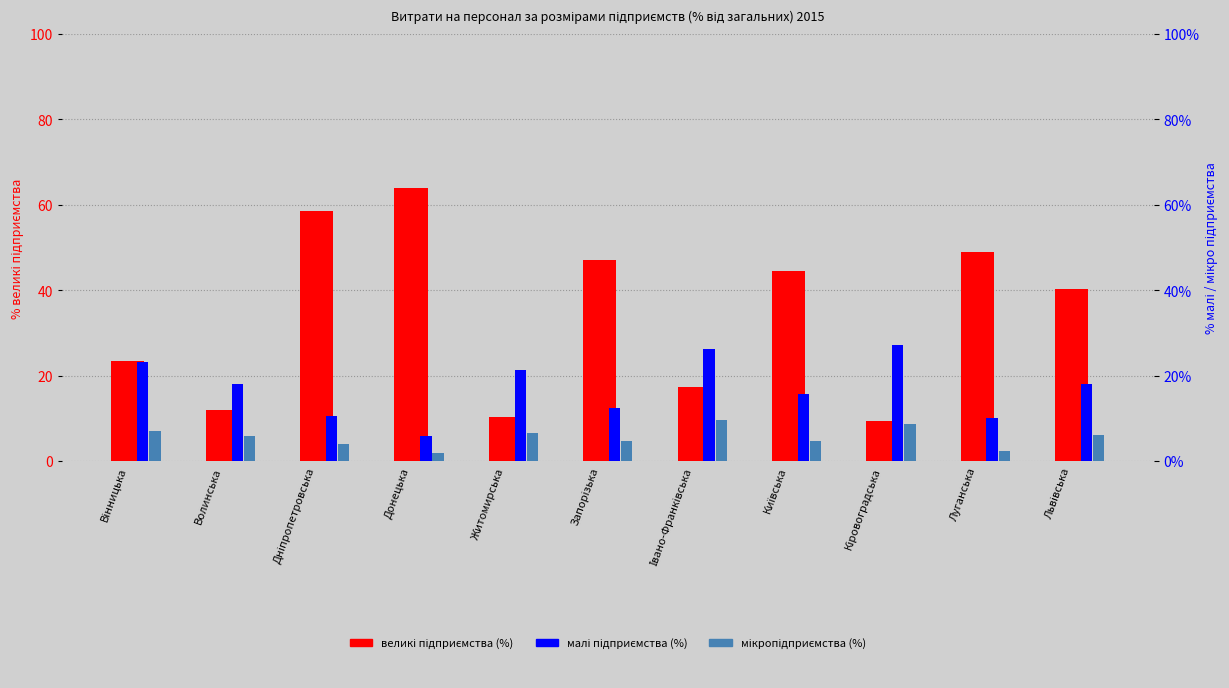

Reading left to right, transcribe all the data shown in this chart.

великі (%): Вінницька=23.4	Волинська=12.0	Дніпропетровська=58.6	Донецька=64.0	Житомирська=10.4	Запорізька=47.1	Івано-Франківська=17.4	Київська=44.4	Кіровоградська=9.3	Луганська=48.9	Львівська=40.2
малі (%): Вінницька=23.1	Волинська=18.1	Дніпропетровська=10.6	Донецька=5.8	Житомирська=21.4	Запорізька=12.5	Івано-Франківська=26.2	Київська=15.8	Кіровоградська=27.2	Луганська=10.1	Львівська=18.0
мікро (%): Вінницька=7.0	Волинська=5.9	Дніпропетровська=3.9	Донецька=1.9	Житомирська=6.6	Запорізька=4.6	Івано-Франківська=9.7	Київська=4.8	Кіровоградська=8.6	Луганська=2.3	Львівська=6.2